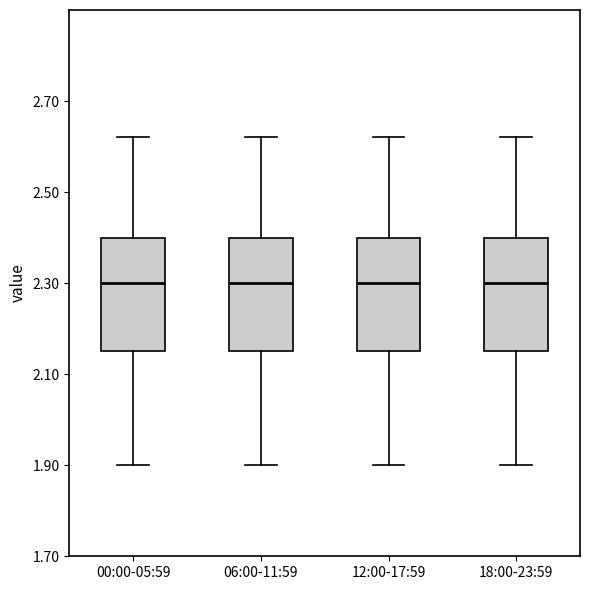

Reading left to right, transcribe this box plot: for each box, give where its median line is, the range the box spans, and where its two whiskers end, as read against the y-axis. The values are not printed on the chart, so give them approximately, as read against the axis.

00:00-05:59: median 2.30, box 2.16 to 2.40, whiskers 1.90 to 2.62
06:00-11:59: median 2.30, box 2.16 to 2.40, whiskers 1.90 to 2.62
12:00-17:59: median 2.30, box 2.16 to 2.40, whiskers 1.90 to 2.62
18:00-23:59: median 2.30, box 2.16 to 2.40, whiskers 1.90 to 2.62